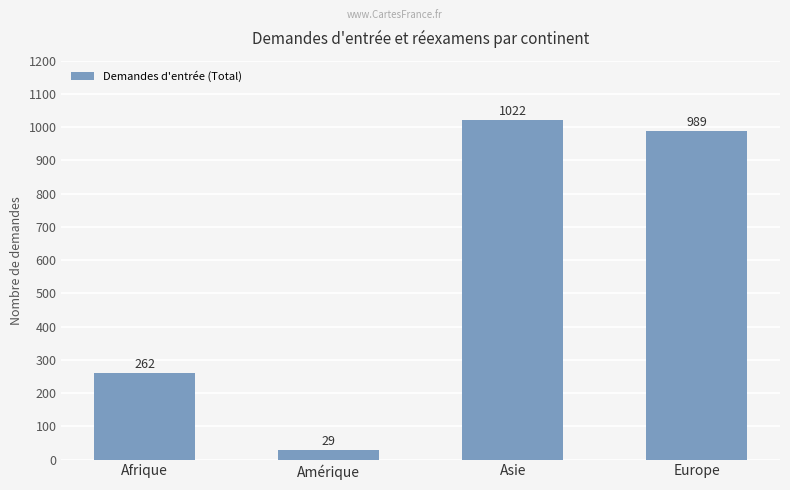

How many distinct data groups are displayed?

1